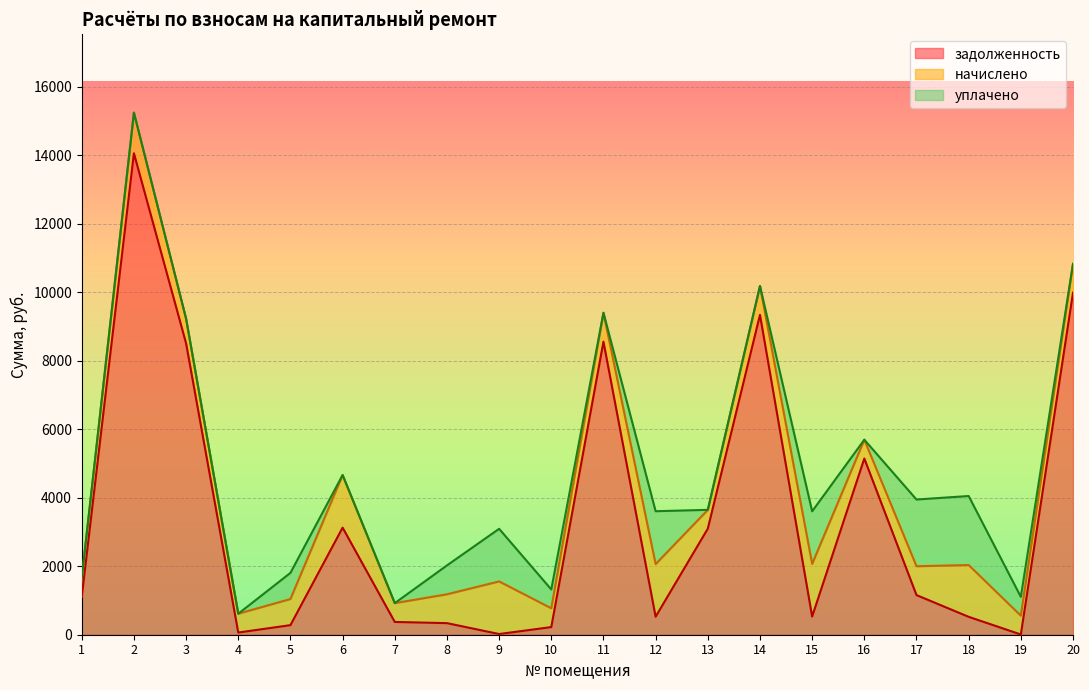

Read the начислено value at 12.

1535.8